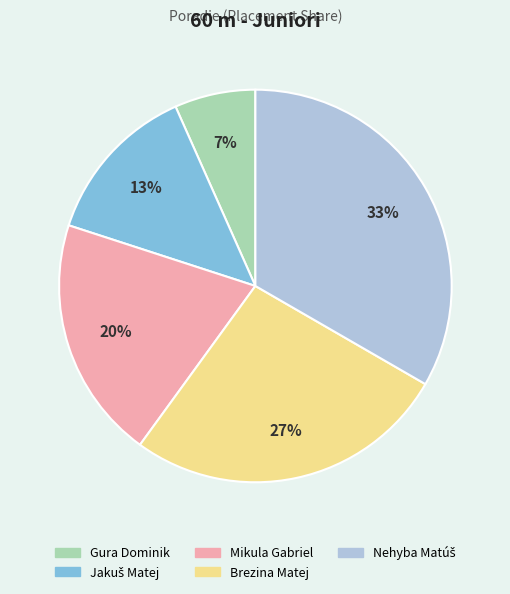

Between Gura Dominik and Mikula Gabriel, which is larger?

Mikula Gabriel